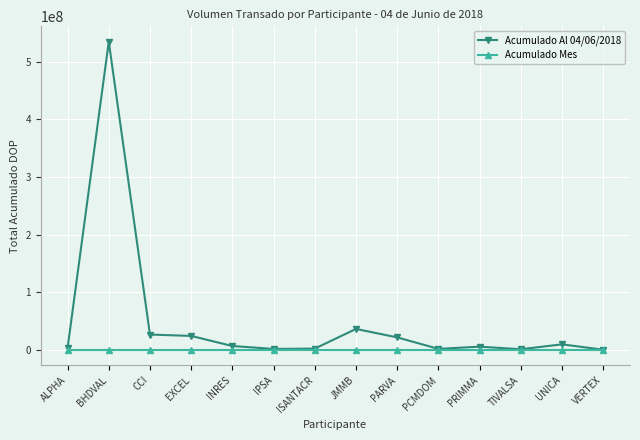

What are all the series names shown in the legend?

Acumulado Al 04/06/2018, Acumulado Mes